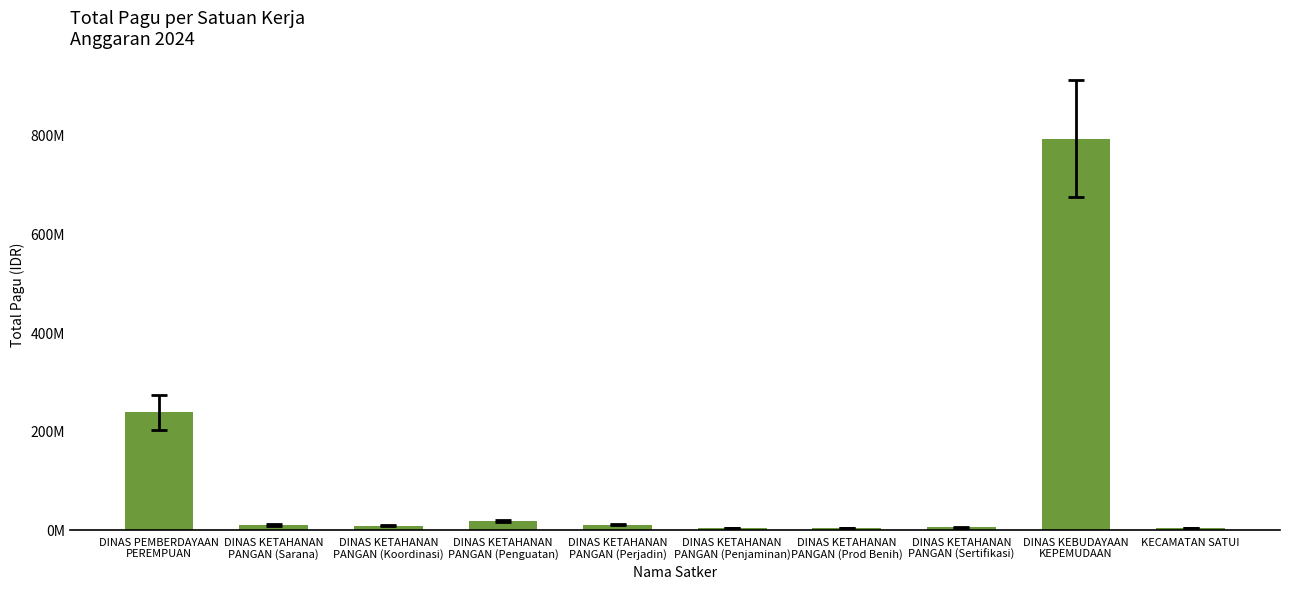

Reading left to right, list all the values displayed in this chart.

237688830	9465000	7900000	17645000	10500000	3600000	3750000	4500000	791515800	3600000